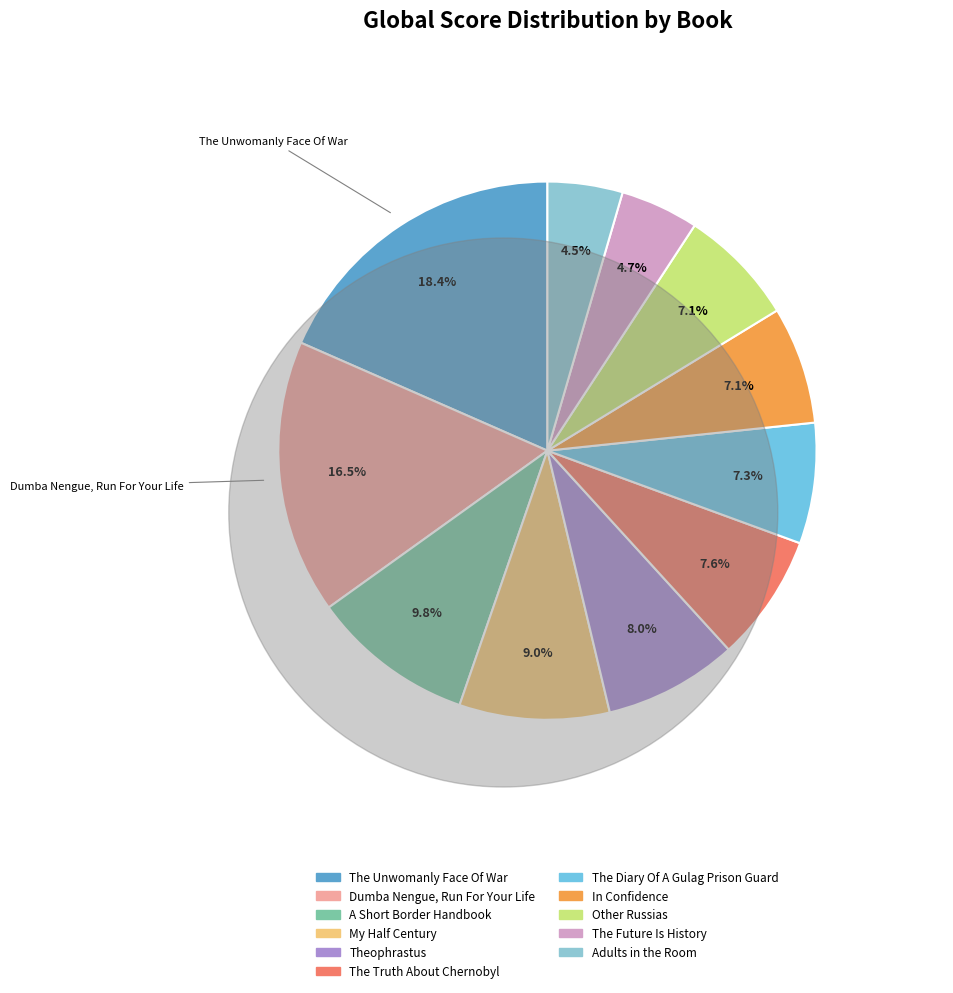

Which category has the biggest portion of the pie?

The Unwomanly Face Of War